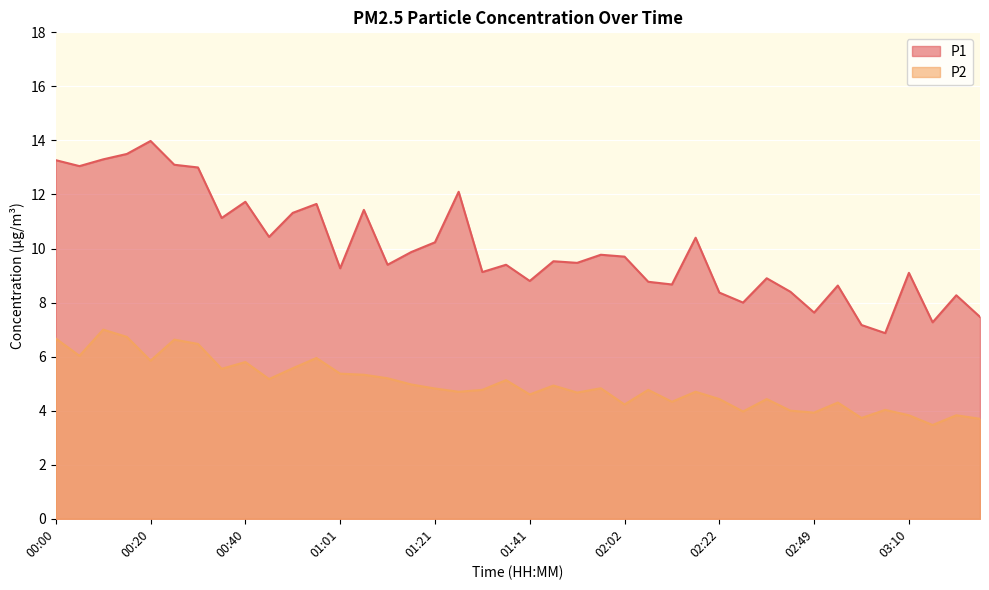

What is the difference between the second highest and second lowest values in the P1 series?

6.3